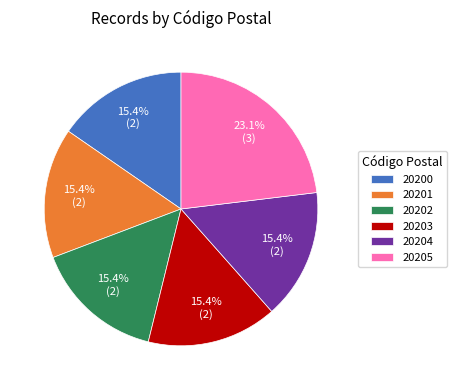

To the nearest percent, what is the difference between the largest and smallest slice percentages?

8%